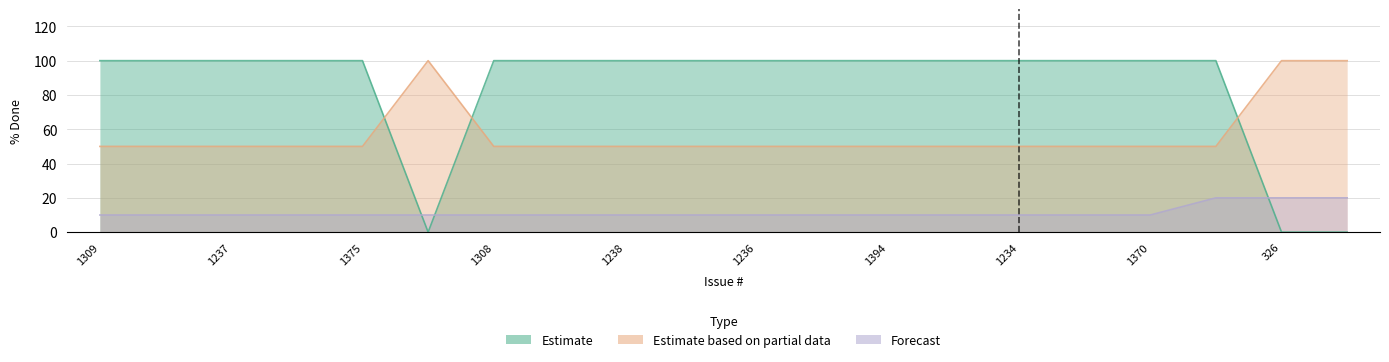

True or false: Estimate has a value of 23 at 1237.

False